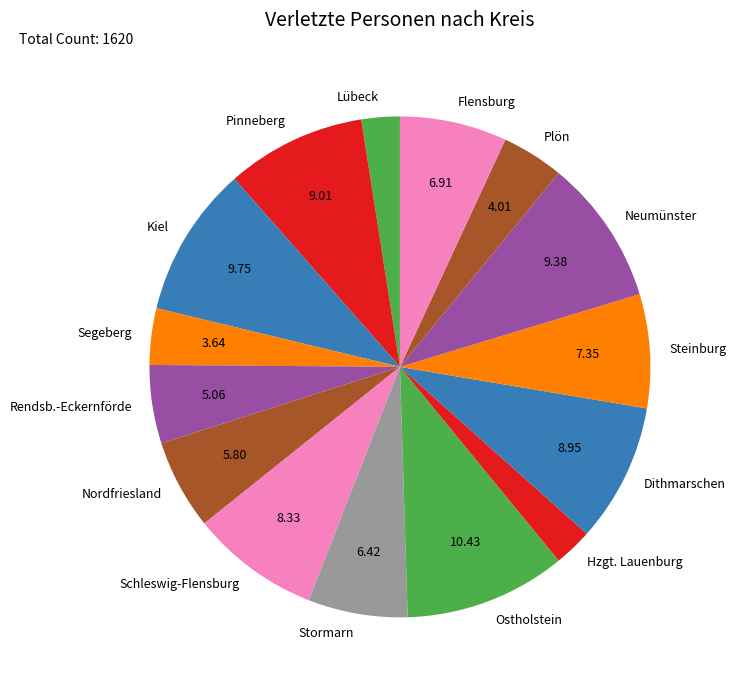

What is the ratio of the value at Stormarn to the value at Schleswig-Flensburg?

0.8